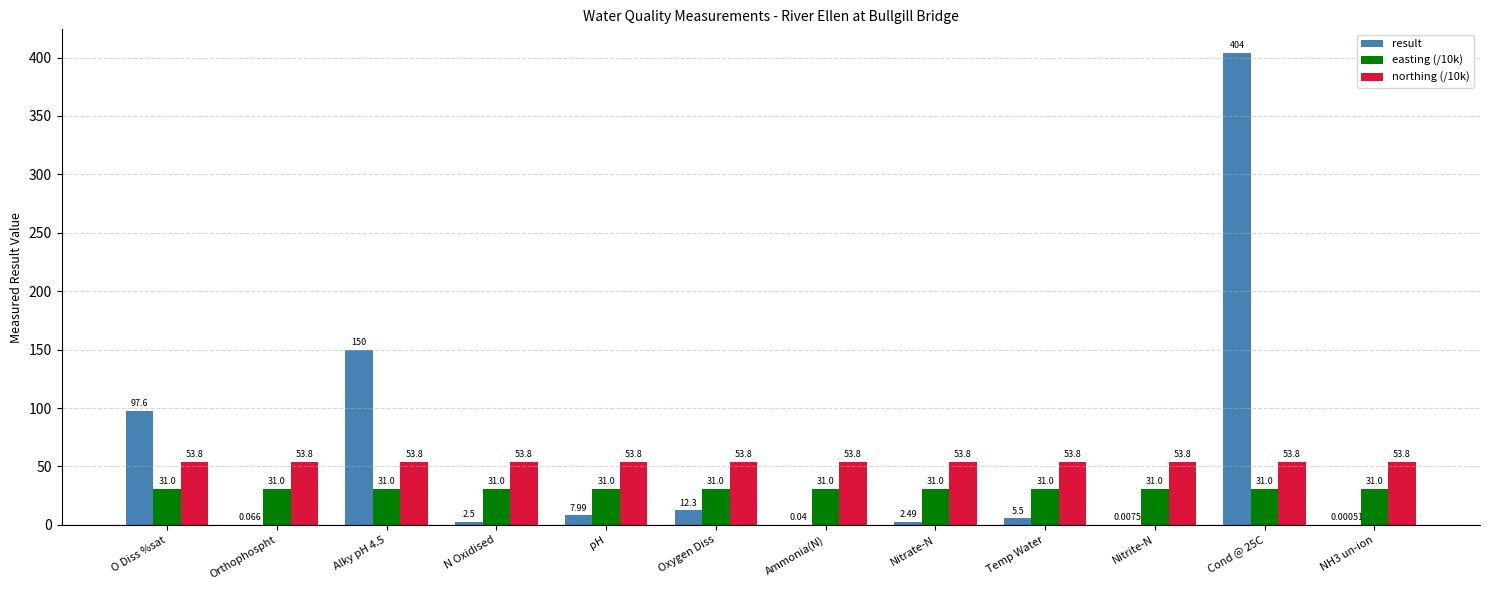

Which series changed the most between pH and Nitrate-N?

result